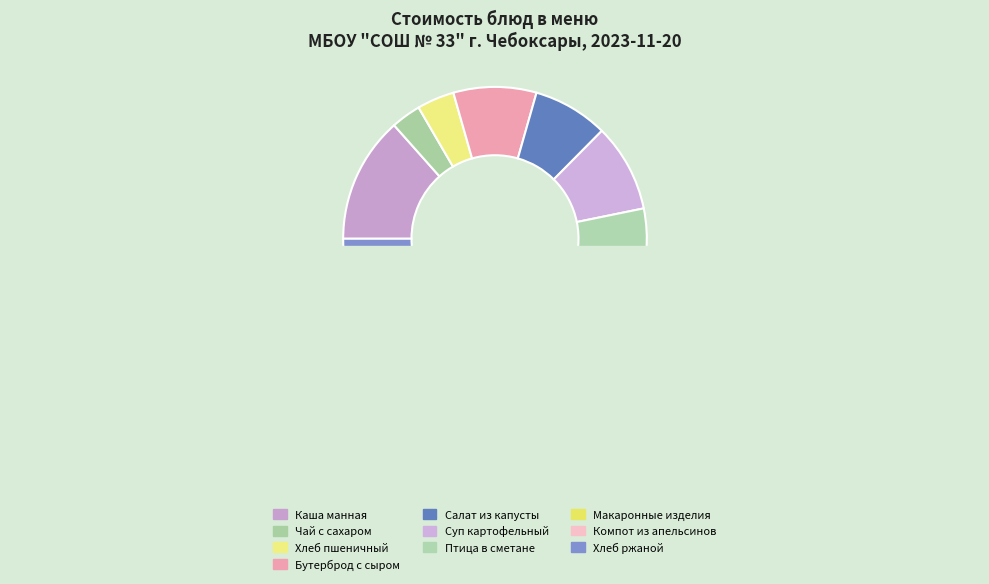

The Хлеб пшеничный slice represents 19% of the pie. True or false?

False